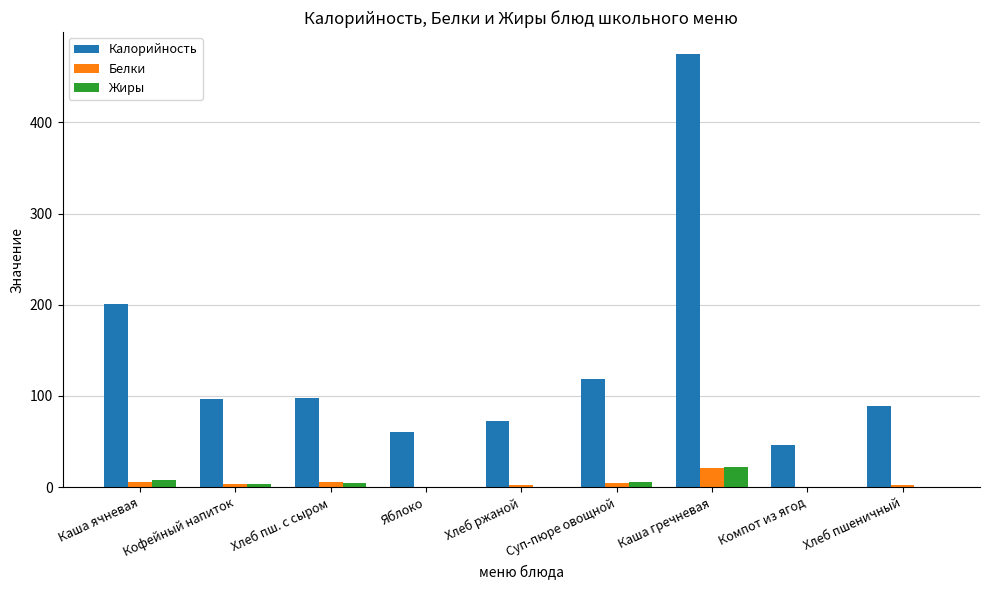

What is the total value across all series at Каша гречневая?

518.7